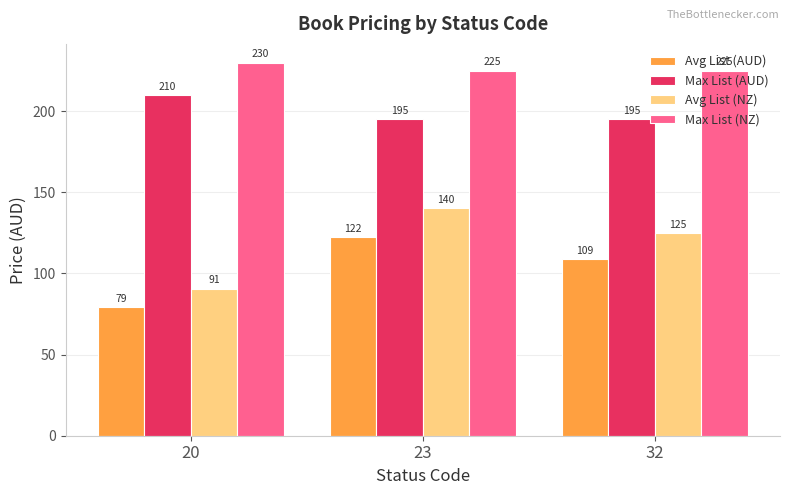

The value of Avg List (NZ) at 23 is 200.1. True or false?

False